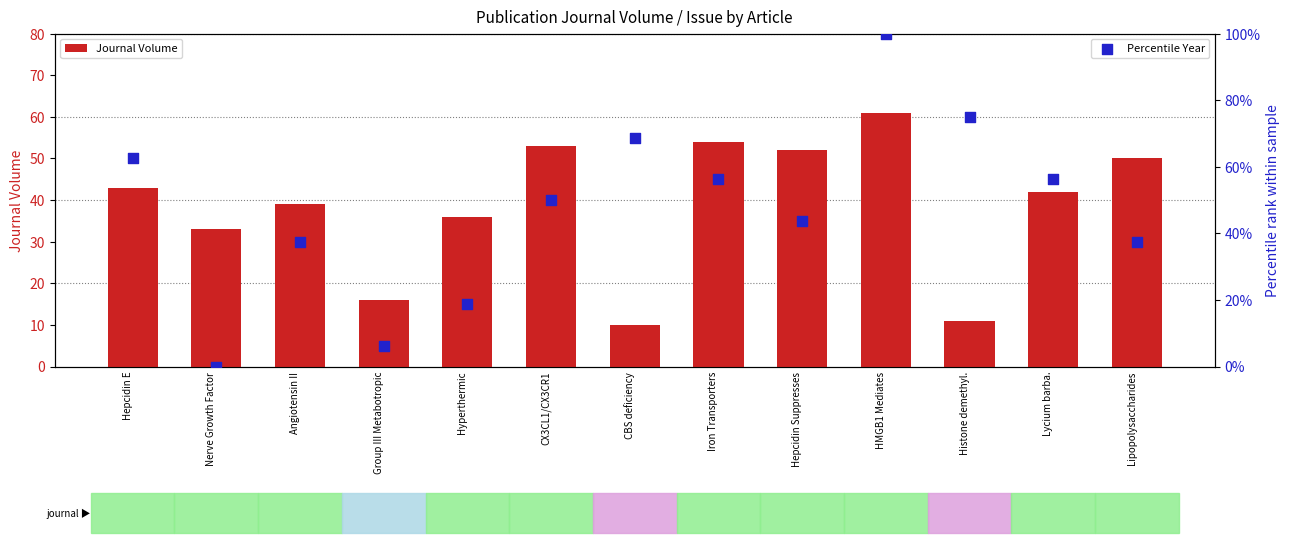

Which series contains the lowest Y value?

Percentile Year